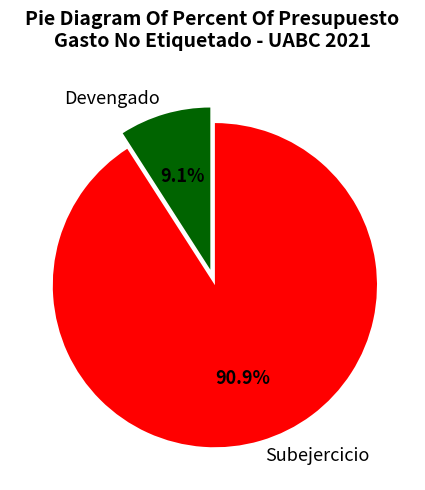

What is the total percentage of Devengado and Subejercicio?

100.0%